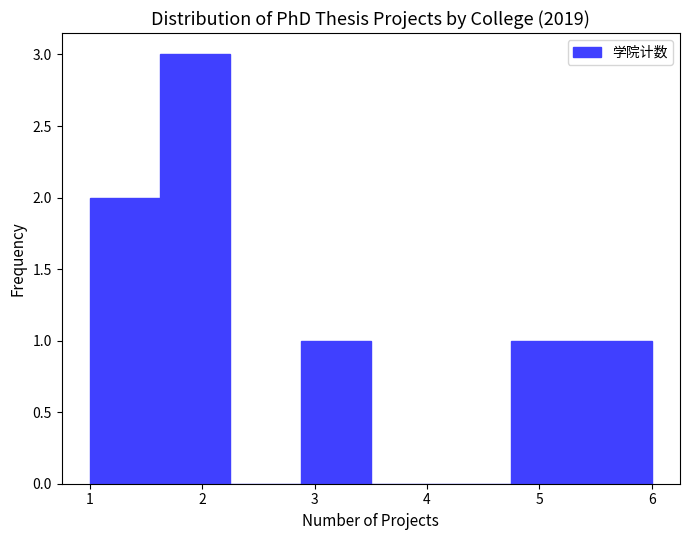

Over which range of the x-axis is the bar tallest?

1.6 to 2.3